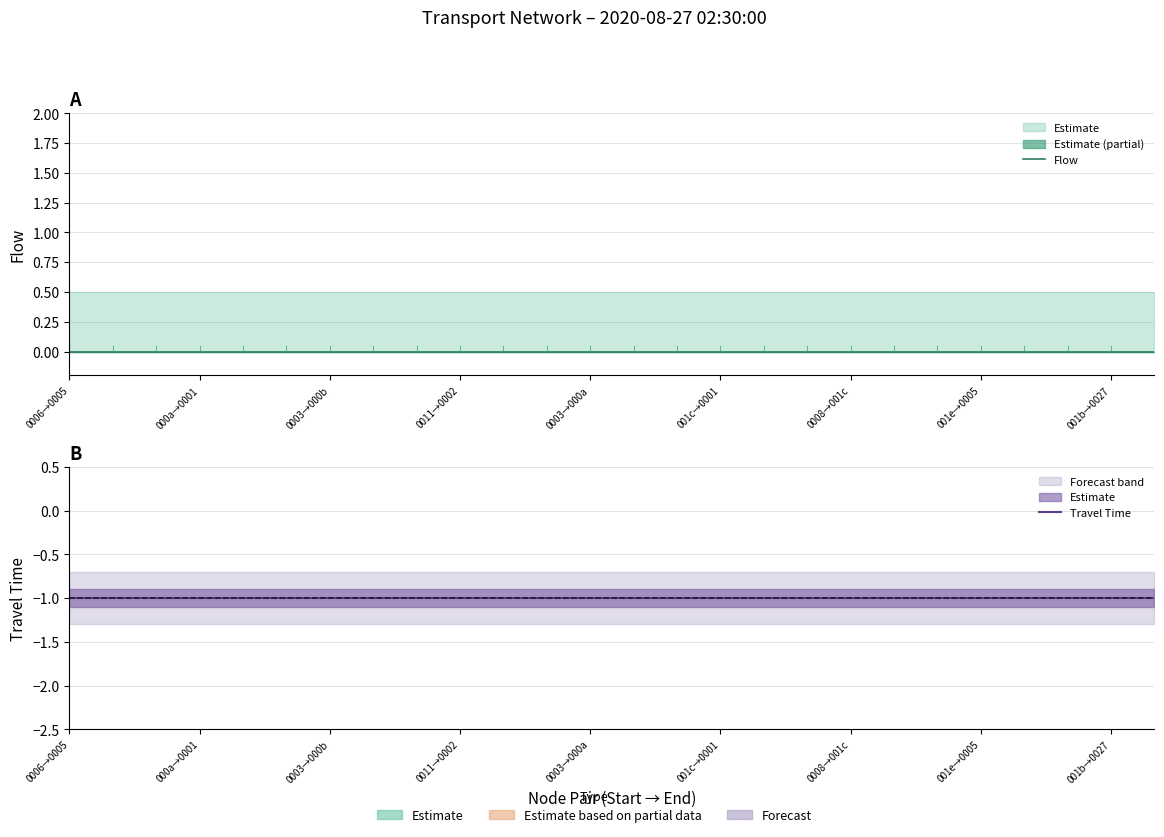

At 001c→0001, list the series in order from largest to smallest.

Flow, Travel Time